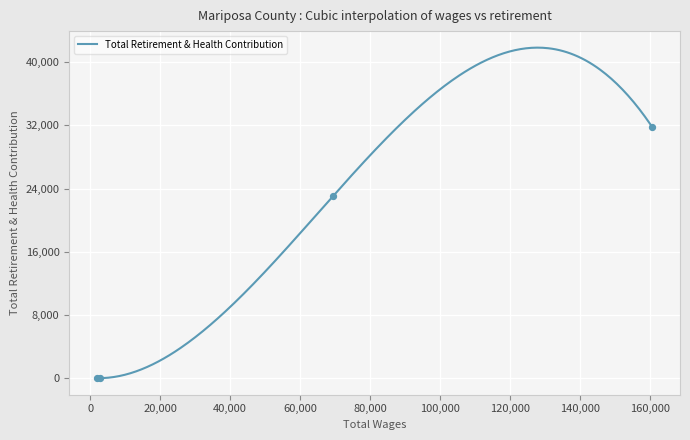

Between 69503.0 and 1925.0, which is larger?

69503.0